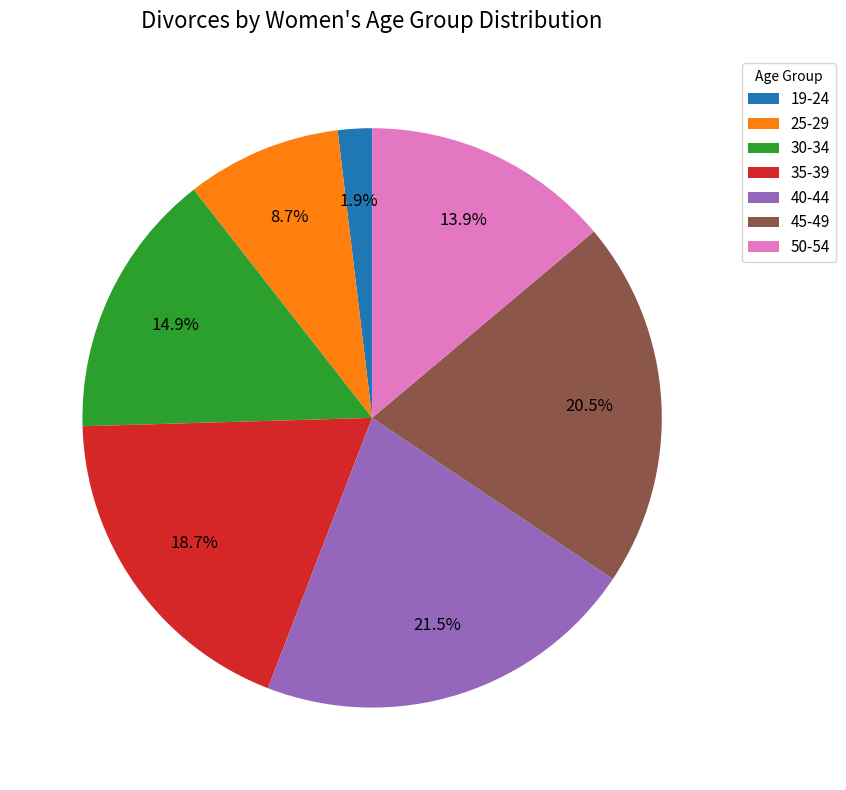

How many segments does this pie chart have?

7